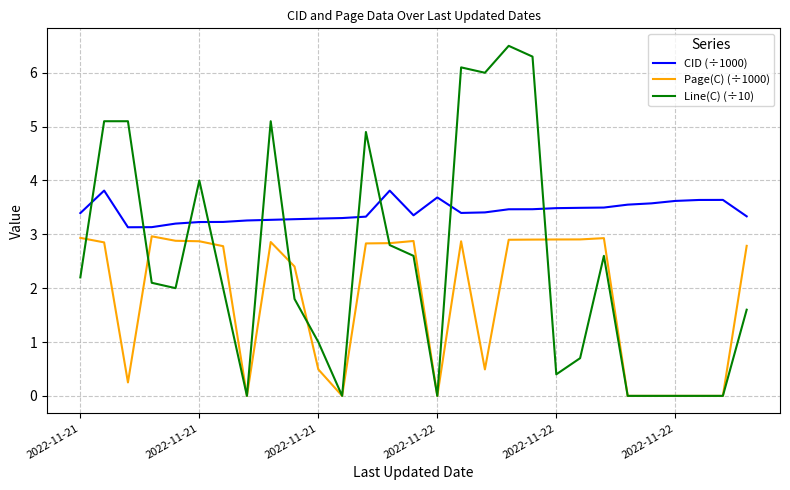

What is the difference between the maximum and second lowest values in the Page(C) (÷1000) series?

3.0